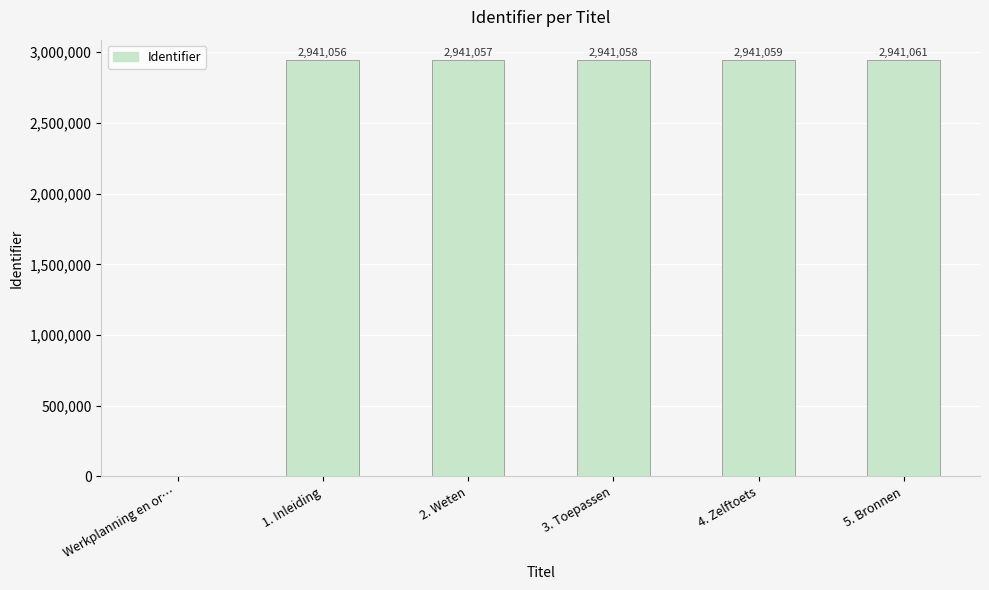

Reading left to right, what are all the values shown in this chart?

Werkplanning en or…=0	1. Inleiding=2941056	2. Weten=2941057	3. Toepassen=2941058	4. Zelftoets=2941059	5. Bronnen=2941061